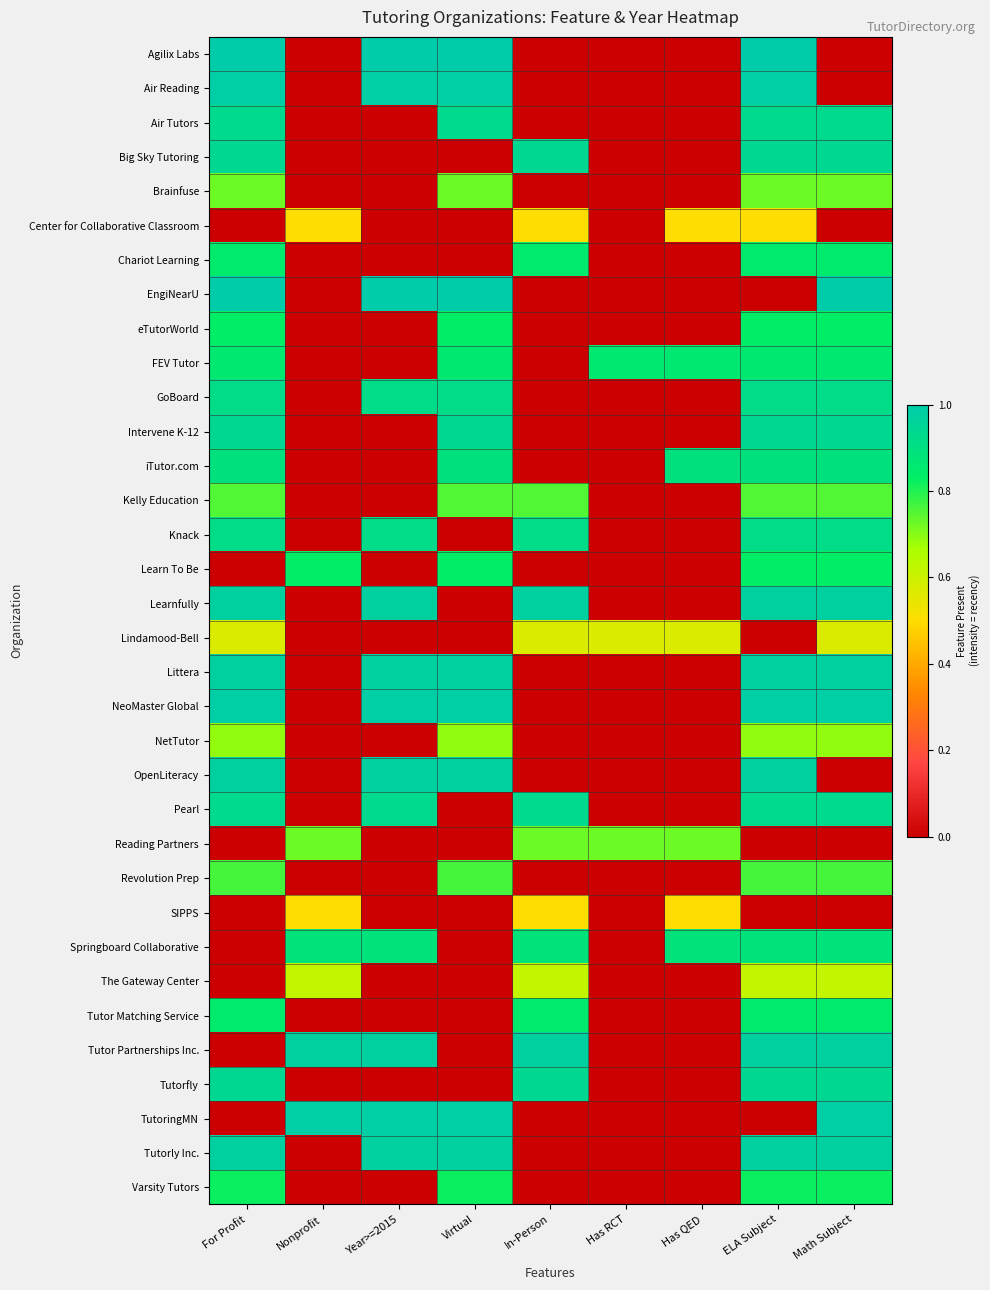

Which series changed the most between Year>=2015 and Has QED?

Agilix Labs